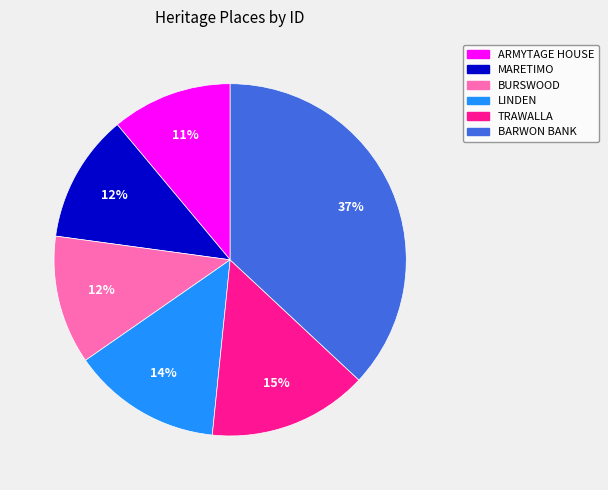

Is there any slice that represents more than half of the pie?

No